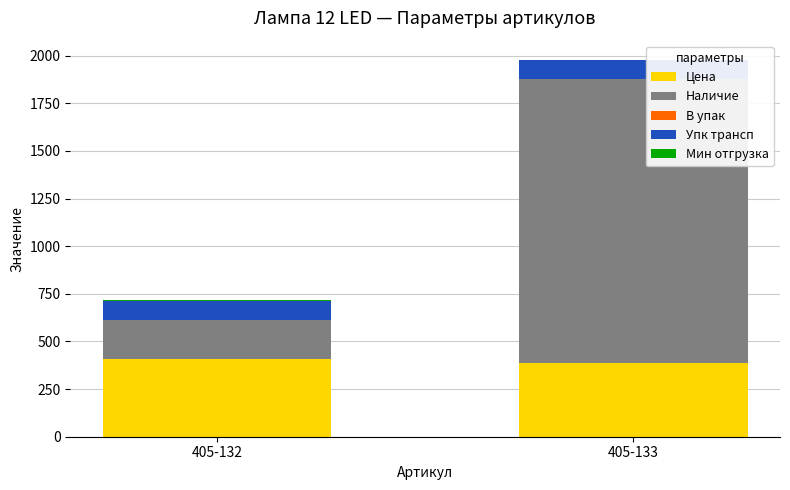

What is the highest value of the Цена series?

405.7